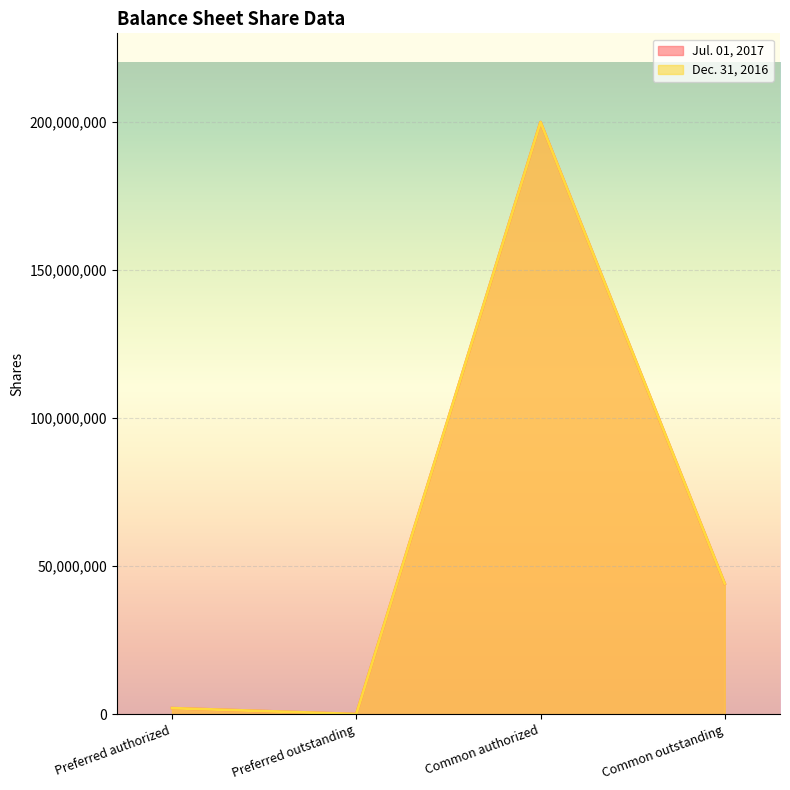

What are all the series names shown in the legend?

Jul. 01, 2017, Dec. 31, 2016